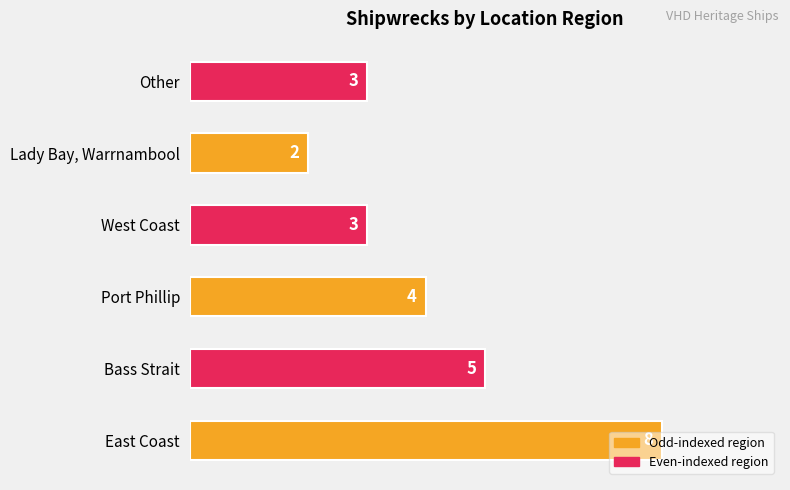

Between Lady Bay, Warrnambool and Bass Strait, which is larger?

Bass Strait